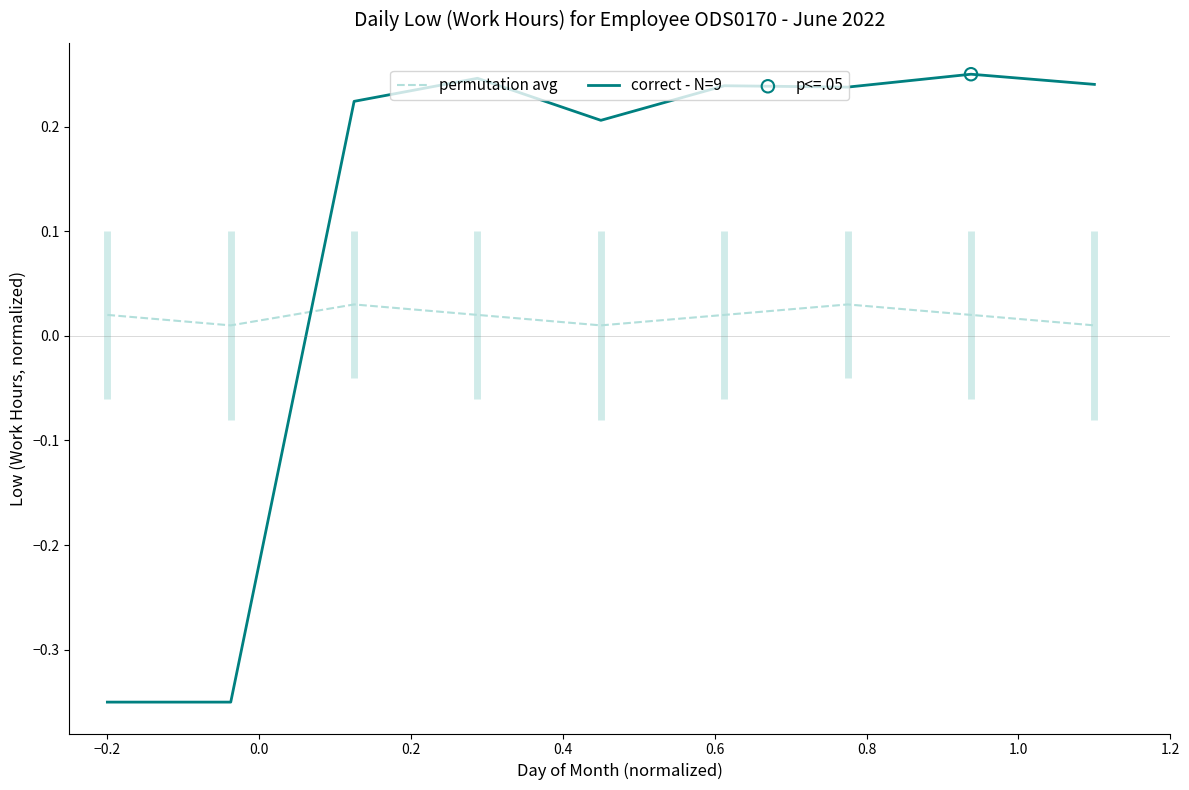

Which series reaches the minimum Y coordinate?

correct - N=9